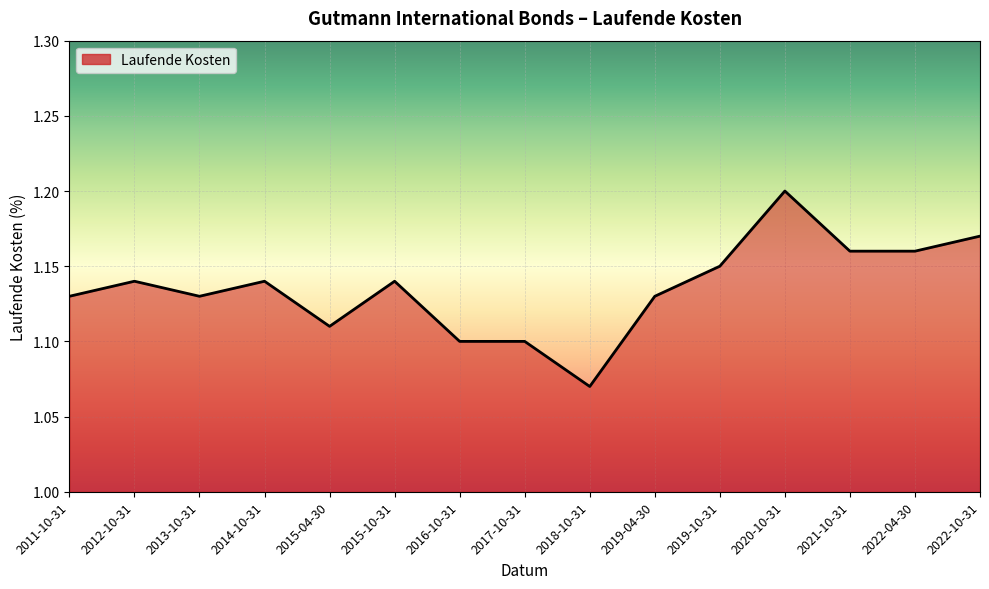

The chart shows a value of 0.8 at 2021-10-31. True or false?

False